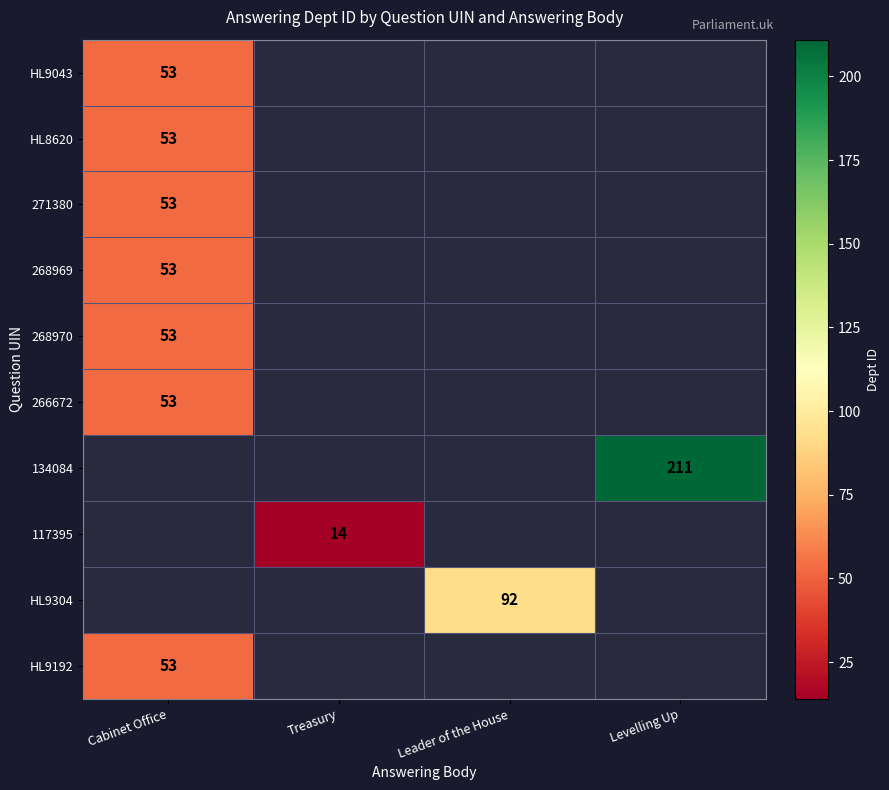

Is the value of 117395 at Treasury greater than the value of HL9043 at Cabinet Office?

No